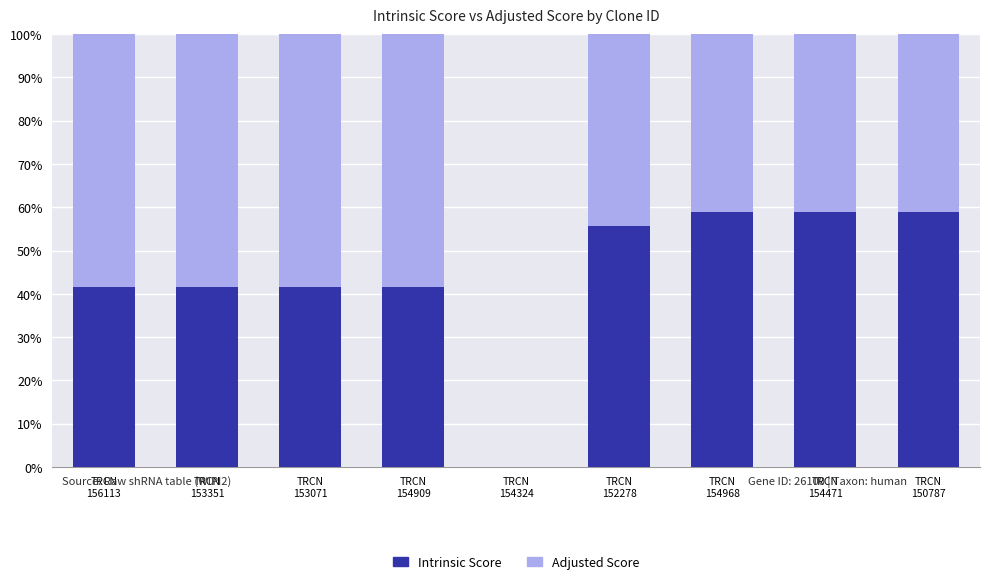

What is the sum of all Intrinsic Score values?

398.7